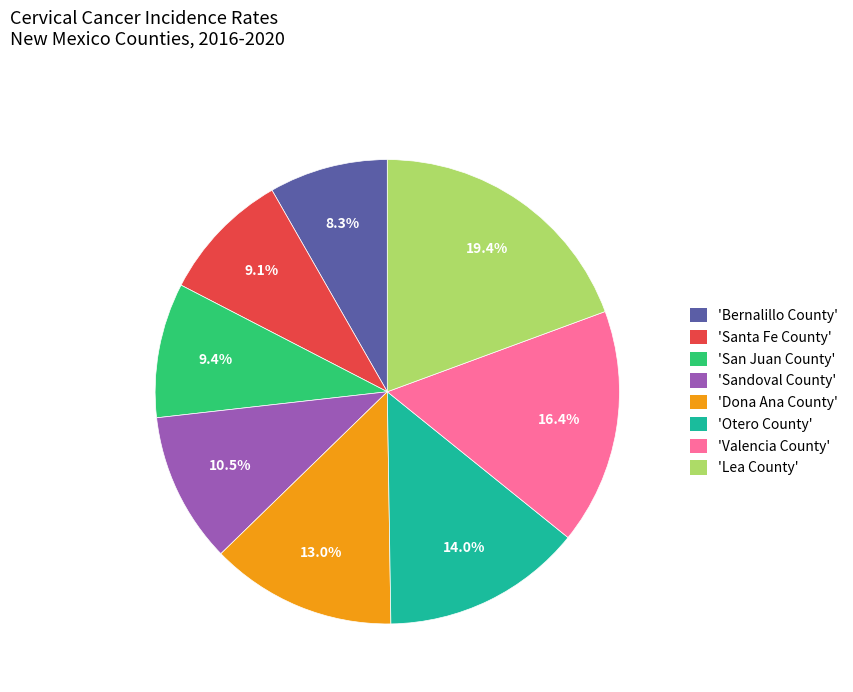

Which category has the biggest portion of the pie?

'Lea County'